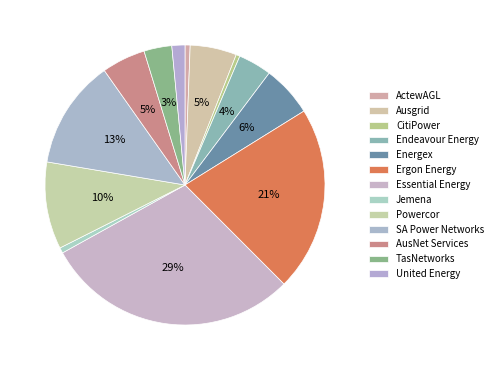

Which category has the biggest portion of the pie?

Essential Energy